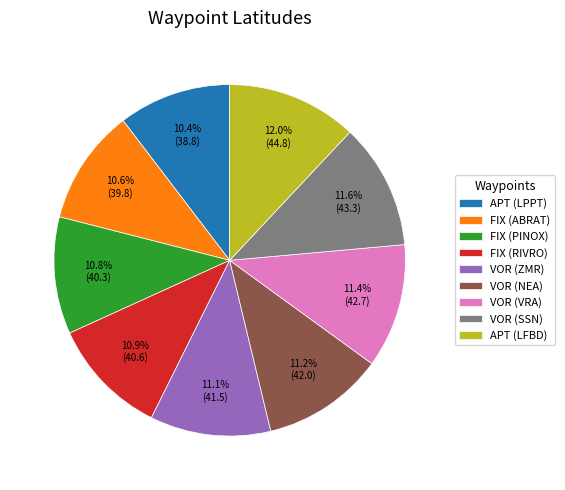

True or false: FIX (RIVRO) accounts for 11% of the total.

True